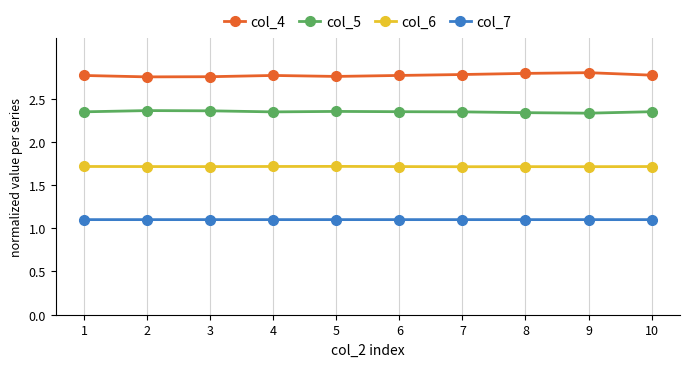

List the series in order of their peak value, highest first.

col_4, col_5, col_6, col_7